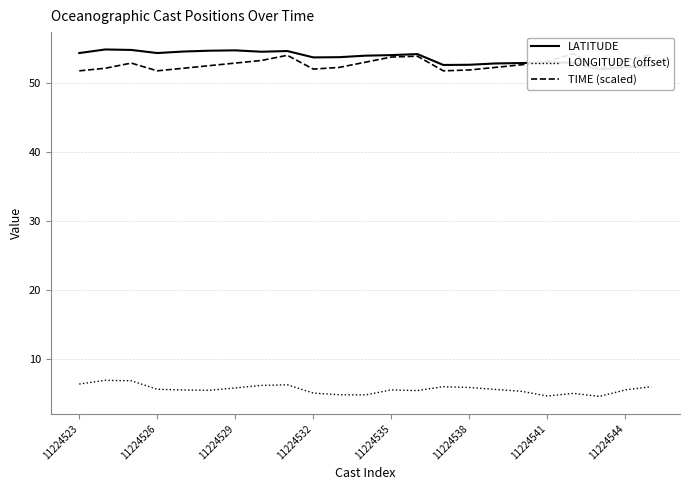

What is the sum of all LONGITUDE (offset) values?

128.1